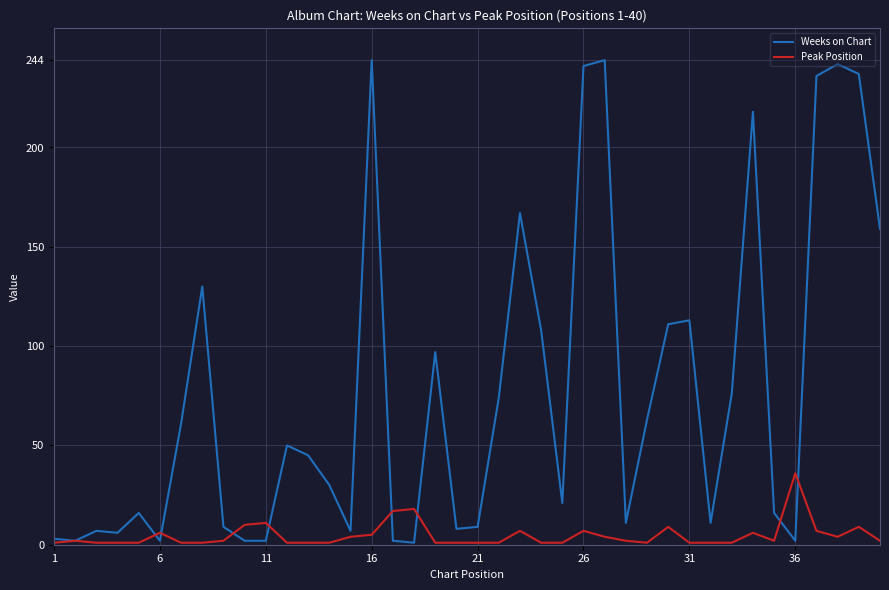

What is the difference between the maximum and minimum values in the Peak Position series?

35